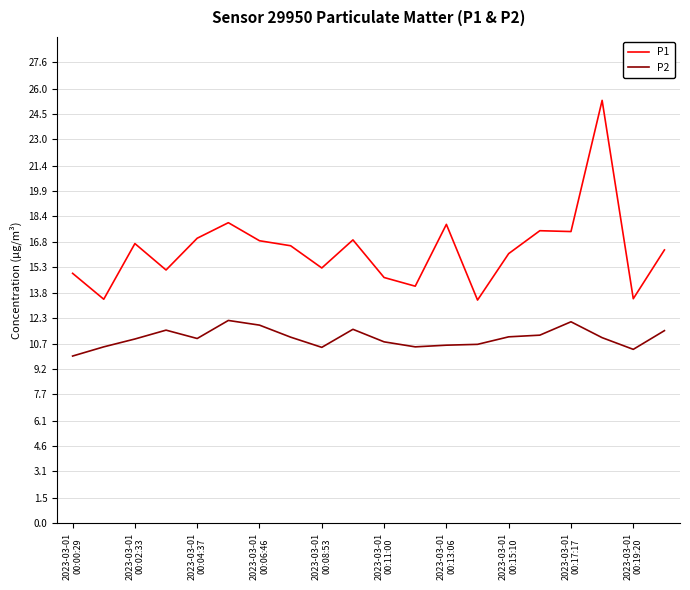

What is the highest value of the P2 series?

12.1